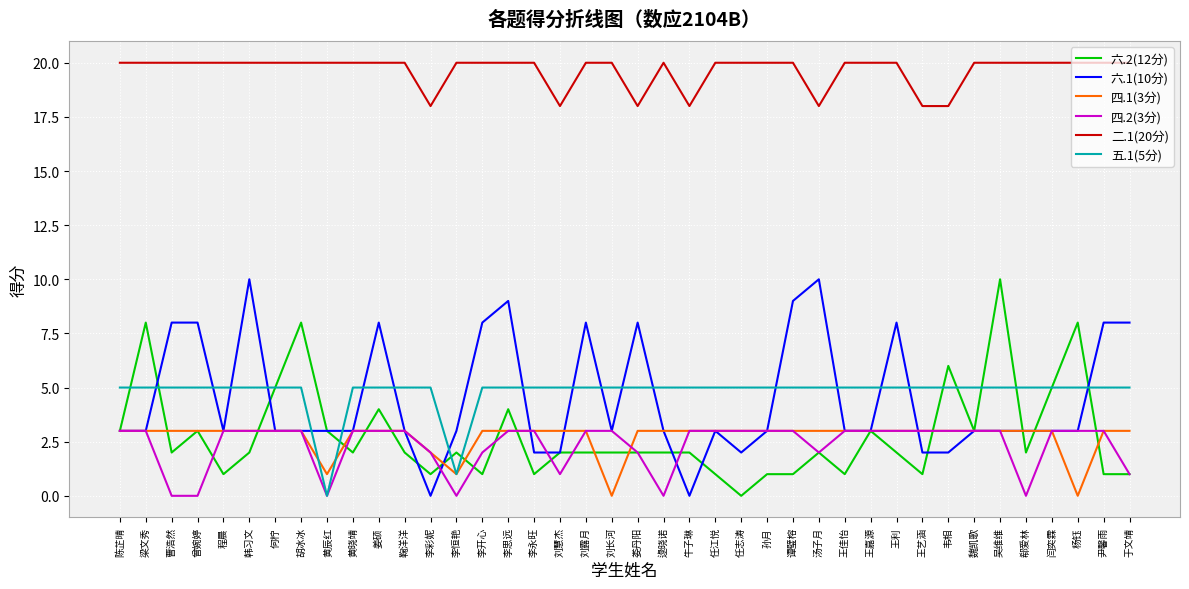

How many lines are shown in the chart?

6